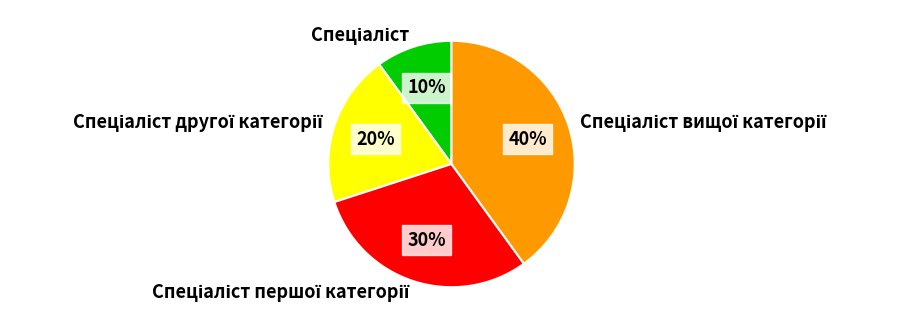

To the nearest percent, what is the difference between the largest and smallest slice percentages?

30%